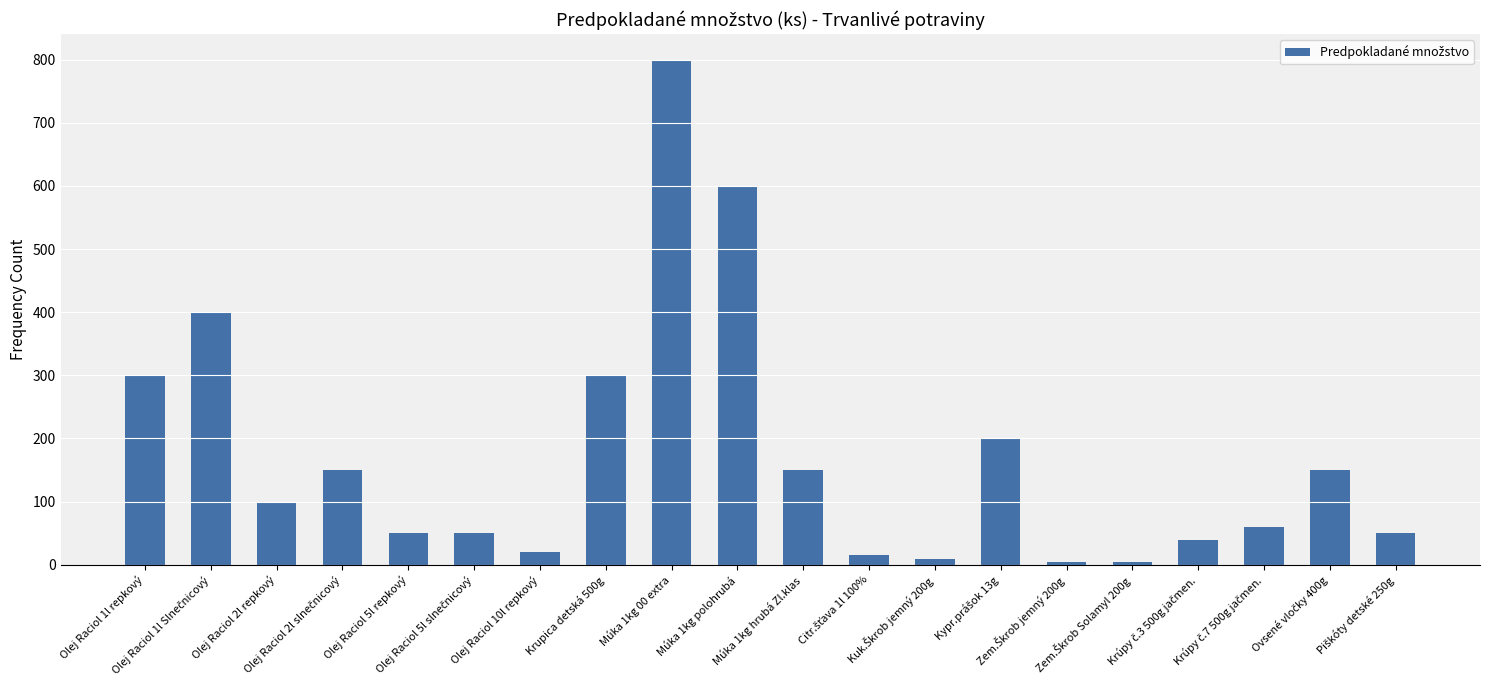

What is the value of the 20th bar from the left?

50